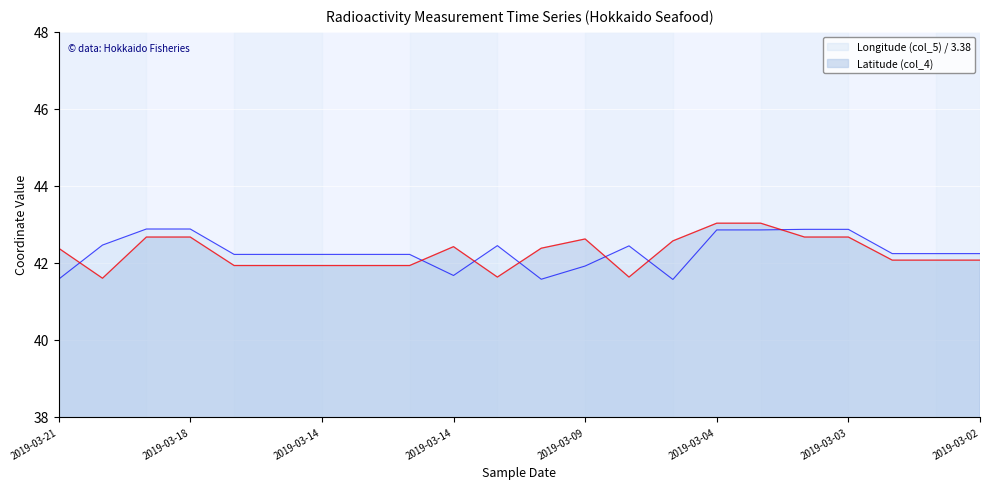

True or false: Latitude (col_4) and Longitude (col_5) intersect in this chart.

True